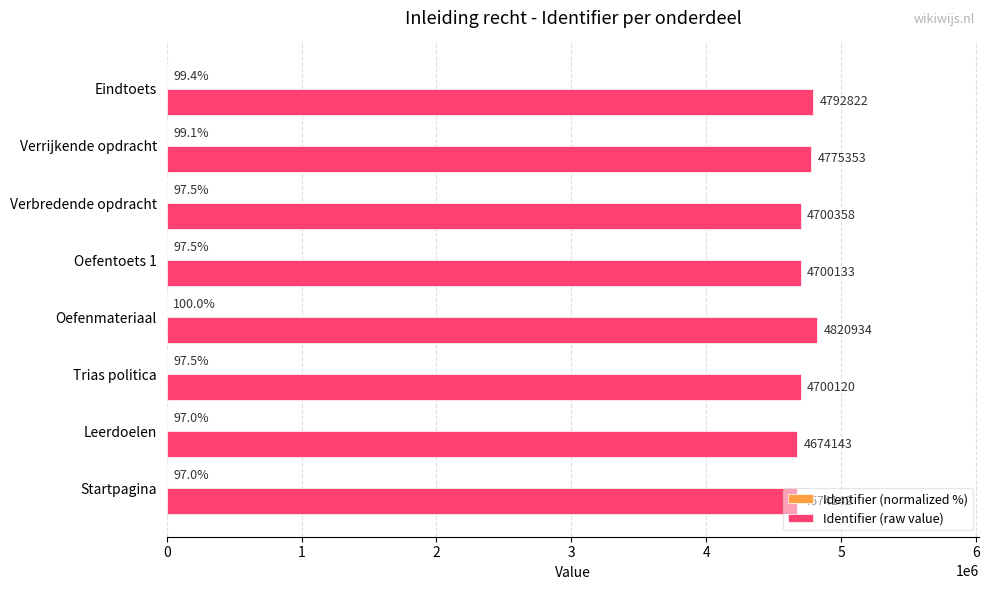

At which label is Identifier (raw value) closest to 4747538?

Verrijkende opdracht